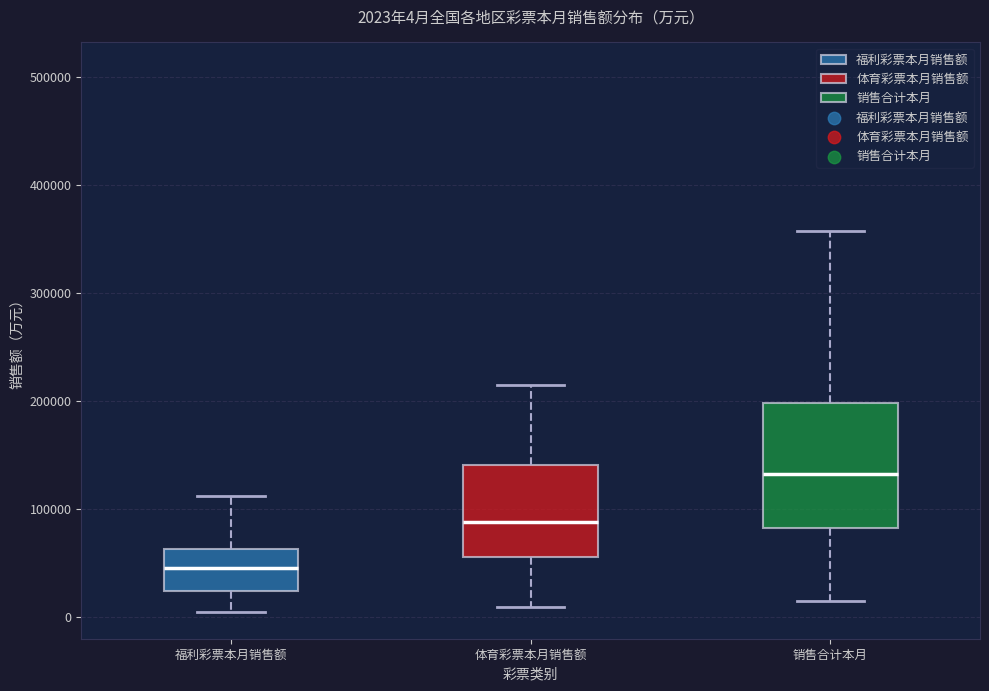

Which box has the lowest median line?

福利彩票本月销售额